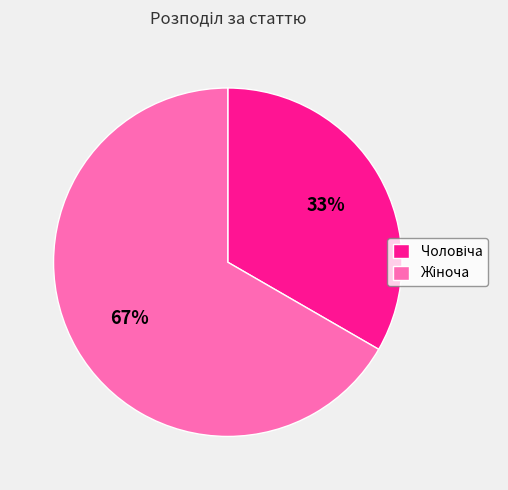

To the nearest percent, what is the average slice percentage?

50%